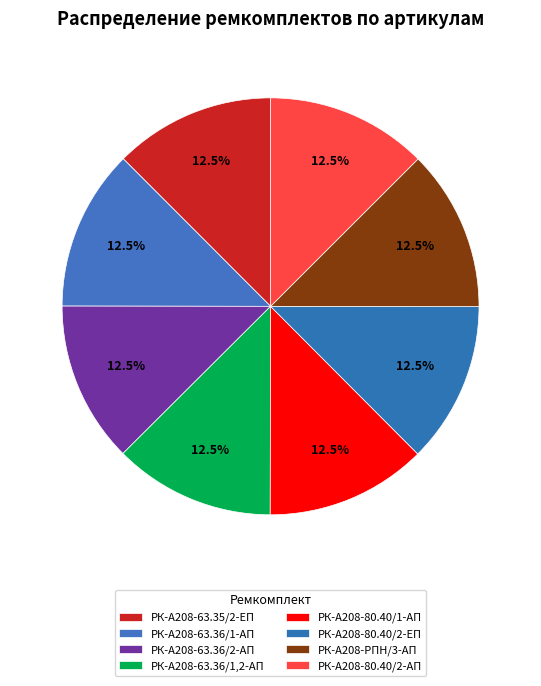

Count the number of slices in the pie.

8